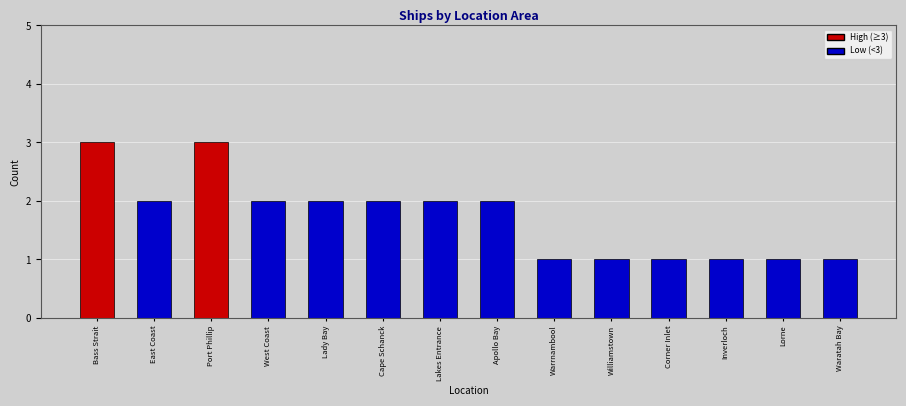

What is the label of the 13th bar from the right?

East Coast